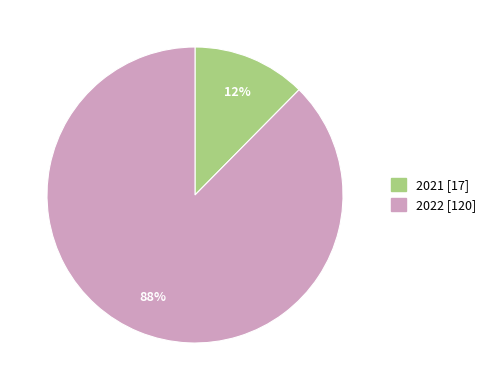

Which category has the biggest portion of the pie?

2022